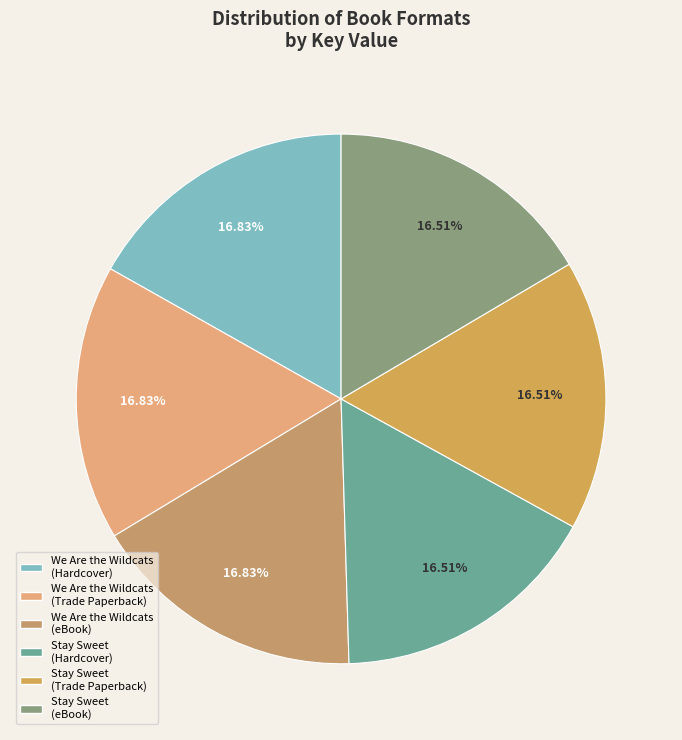

Rank the categories by value from lowest to highest.

Stay Sweet (Hardcover), Stay Sweet (Trade Paperback), Stay Sweet (eBook), We Are the Wildcats (Hardcover), We Are the Wildcats (Trade Paperback), We Are the Wildcats (eBook)